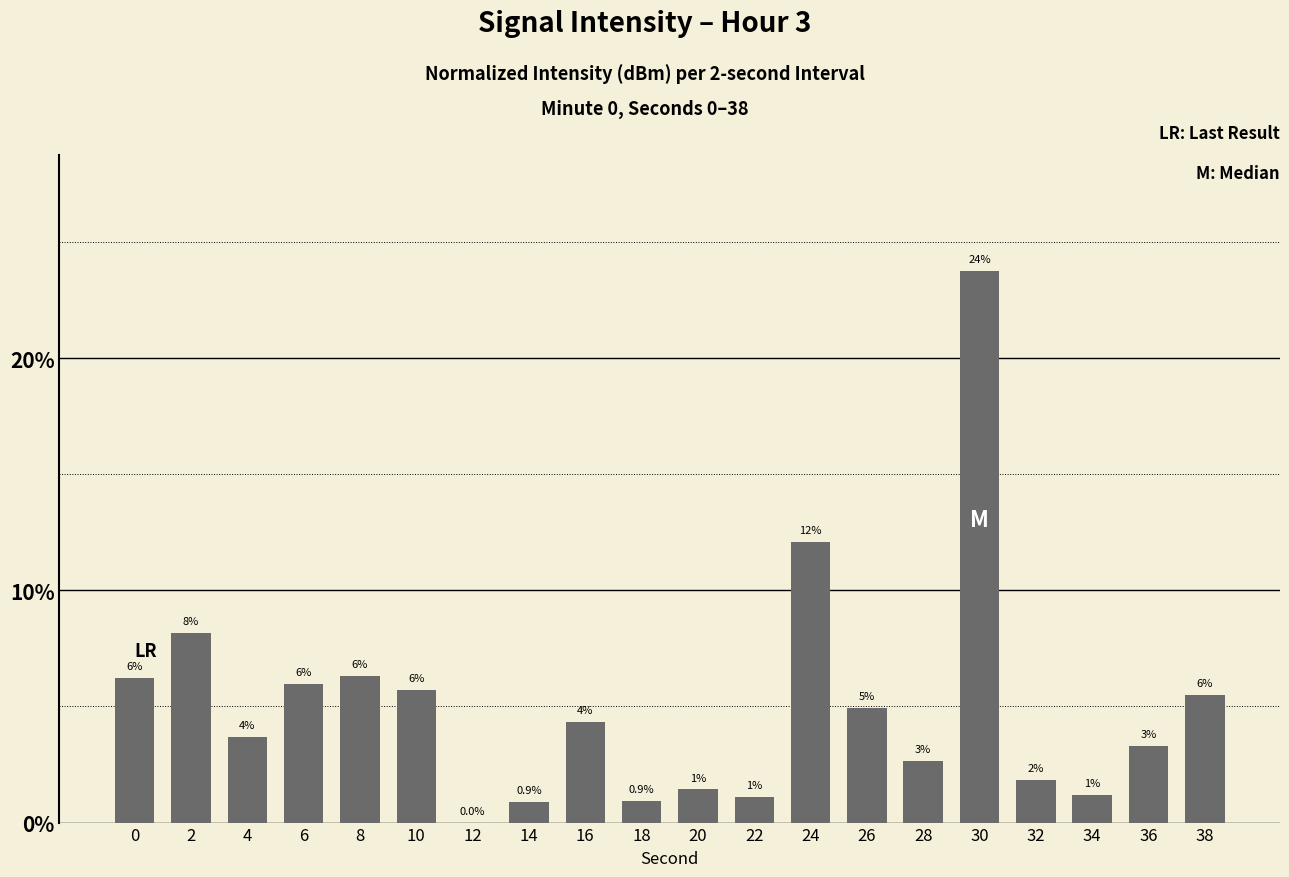

Rank the categories by value from highest to lowest.

30, 24, 2, 8, 0, 6, 10, 38, 26, 16, 4, 36, 28, 32, 20, 34, 22, 18, 14, 12